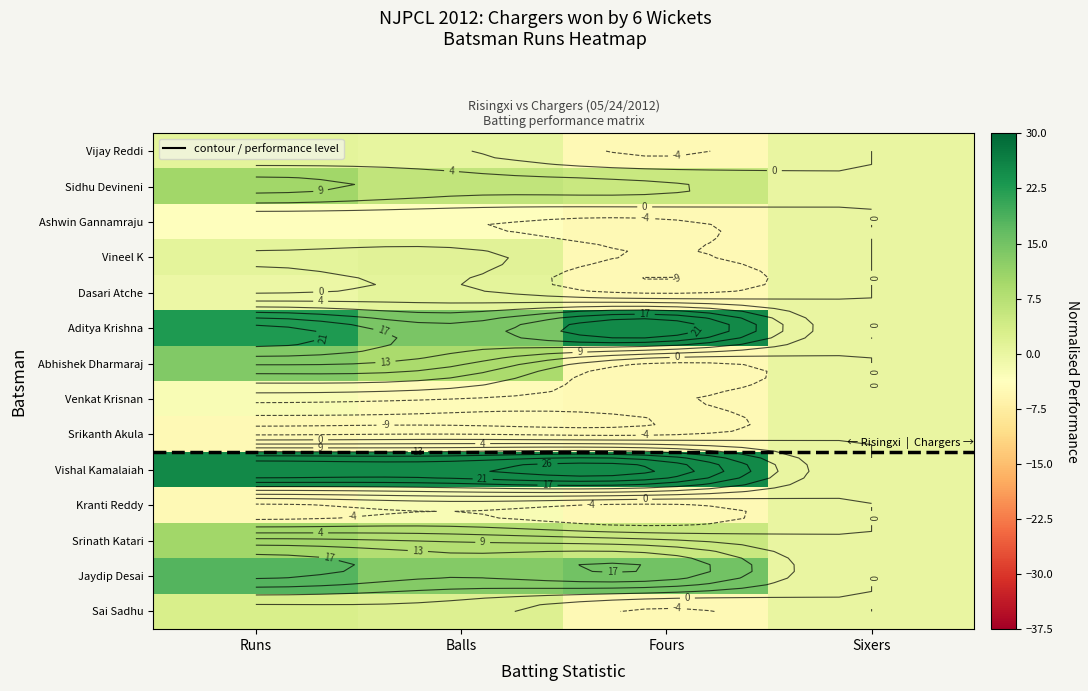

Which series has the largest total across all categories?

Vishal Kamalaiah